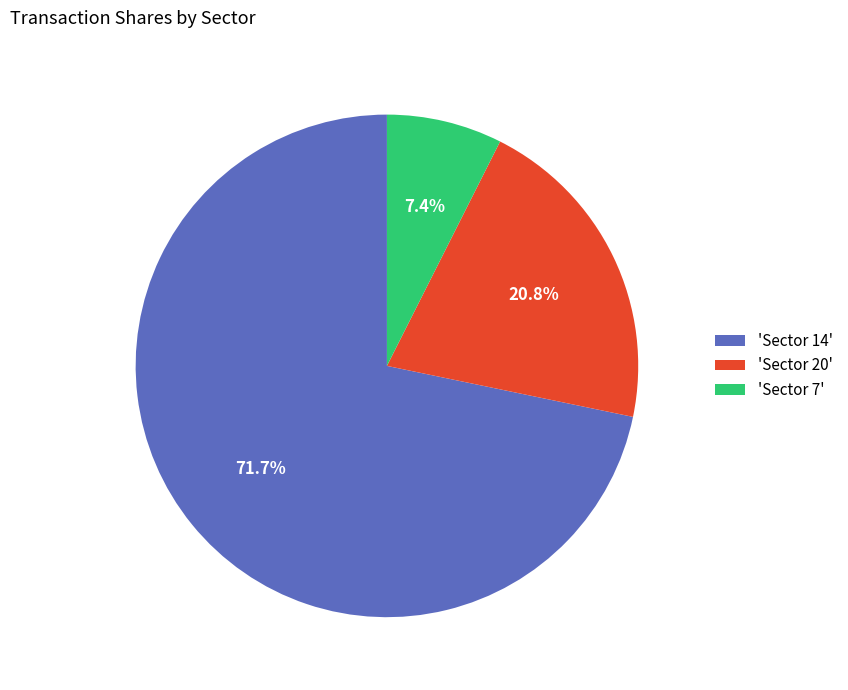

Which category has the smallest portion of the pie?

'Sector 7'